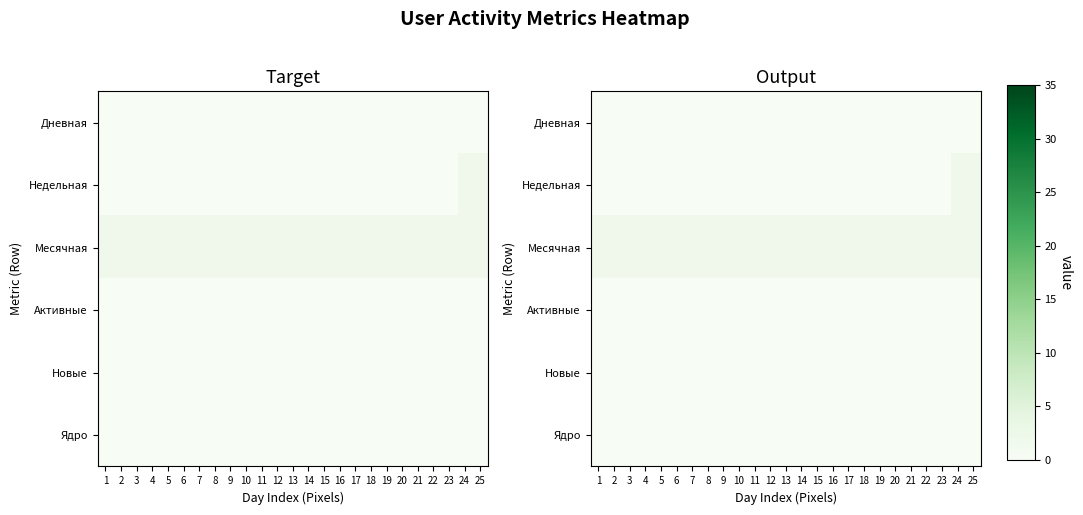

Is it true that Дневная equals 0 at 1?

True